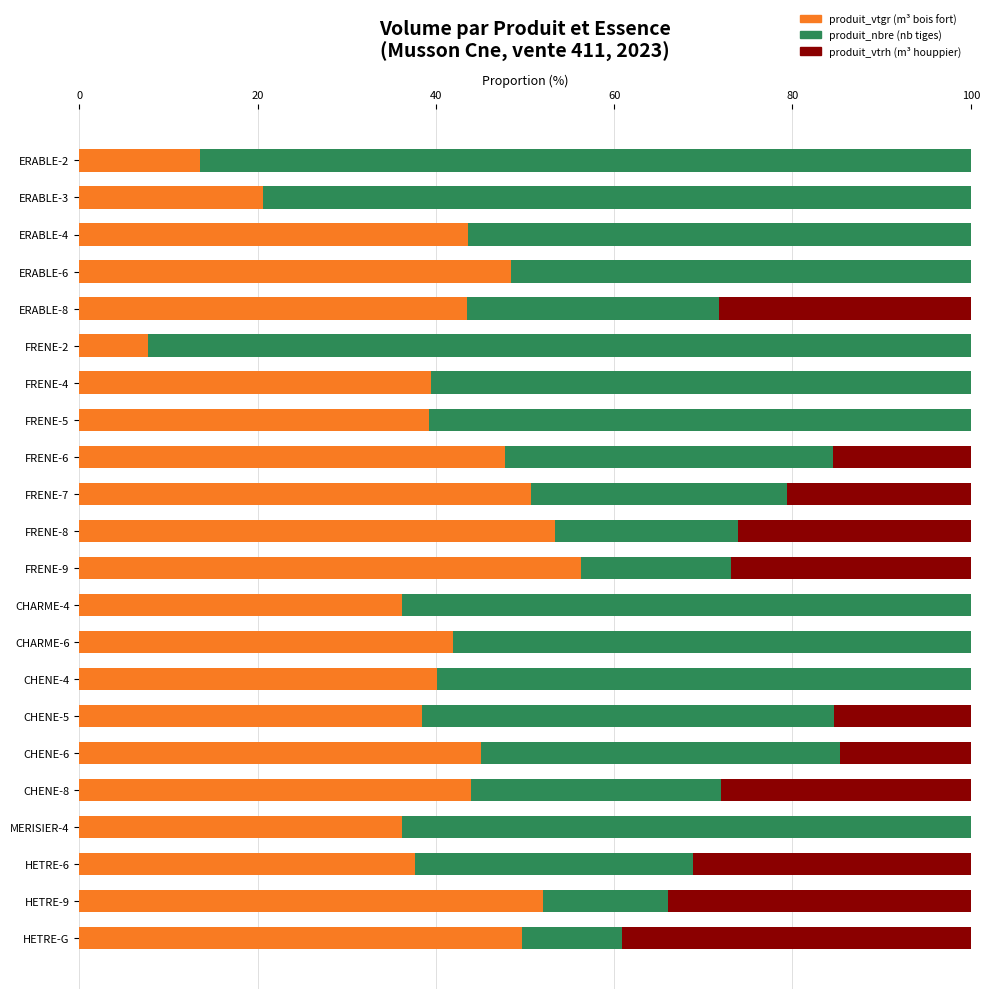

True or false: produit_vtgr (m³ bois fort) has a value of 43.5 at ERABLE-8.

True